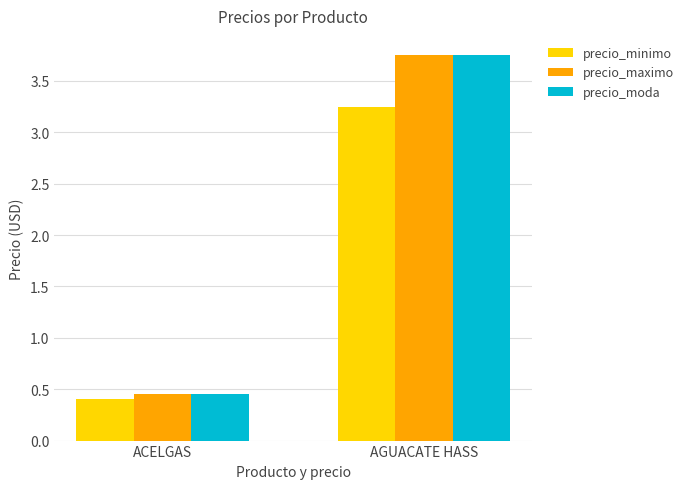

What is the label of the 2nd bar from the left?

AGUACATE HASS